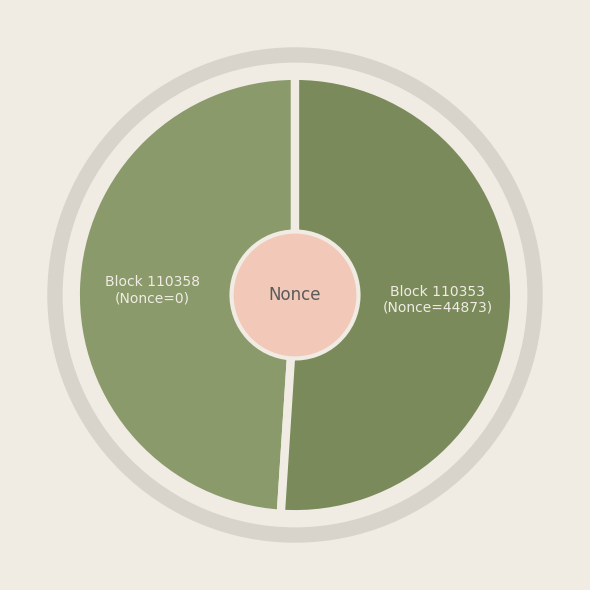

How many segments does this pie chart have?

2